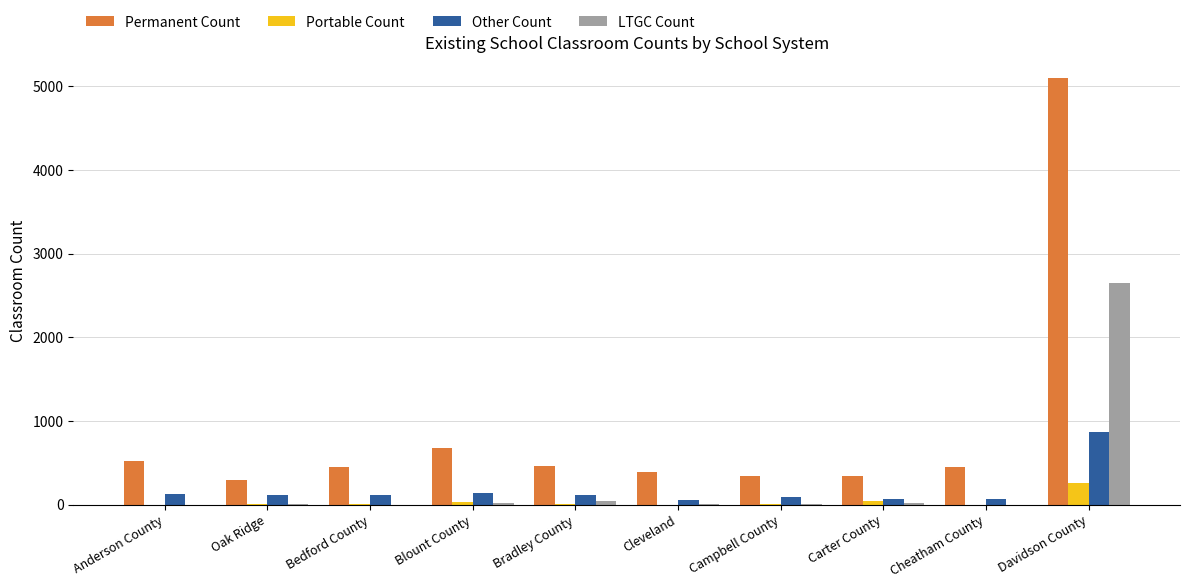

What is the maximum value for LTGC Count?

2647